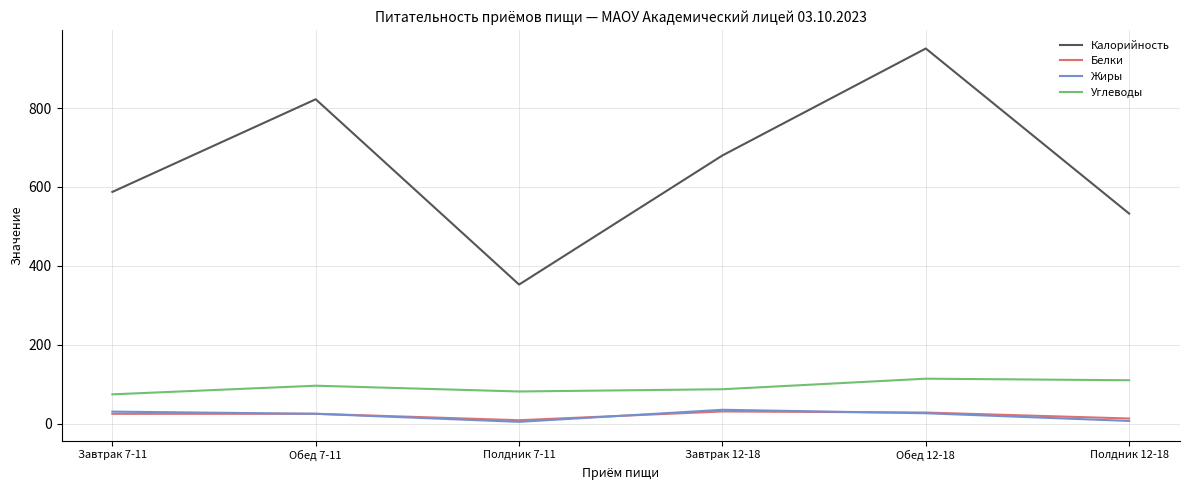

True or false: Калорийность has a value of 587.5 at Завтрак 7-11.

True